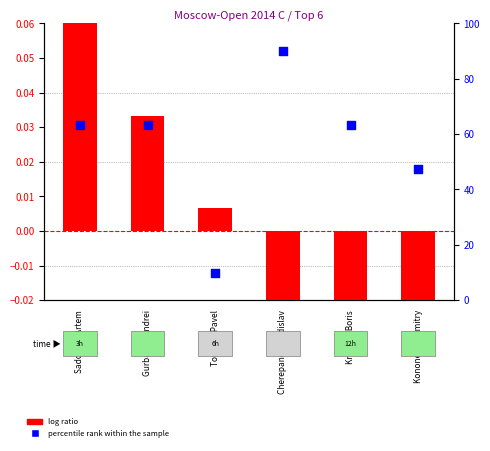

Is the value of percentile rank within the sample at Sadovsky Artem greater than the value of log ratio at Gurbanov Andrei?

Yes